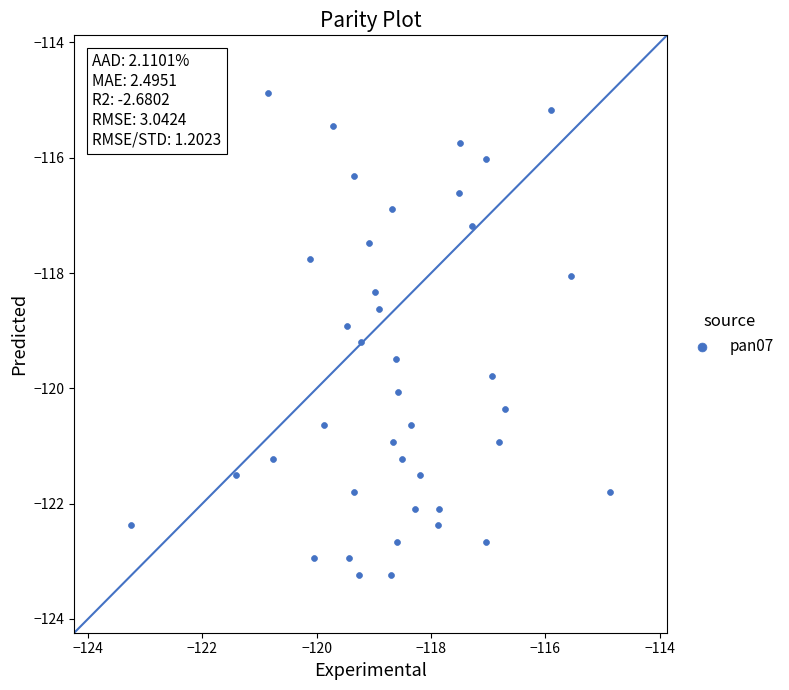

What is the range of Y values (max minus min)?

8.4